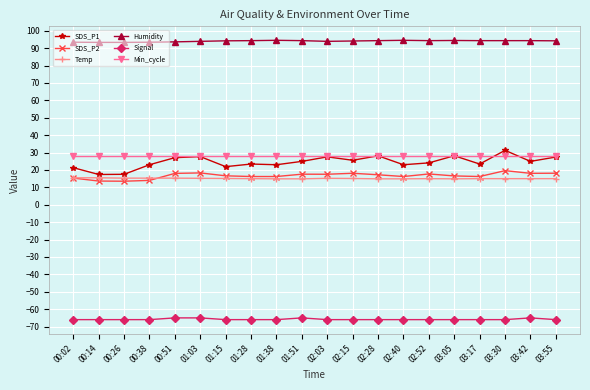

The Min_cycle series shows 9.8 at 00:26. True or false?

False